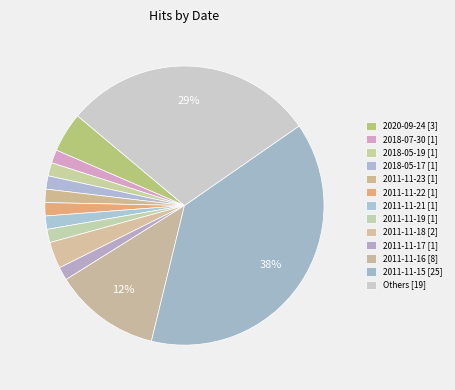

How many slices are in this pie chart?

13